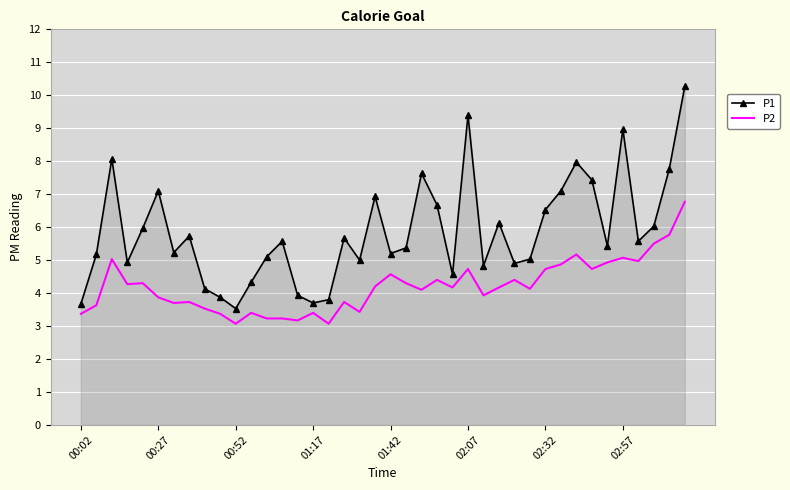

What is the minimum value for P1?

3.5